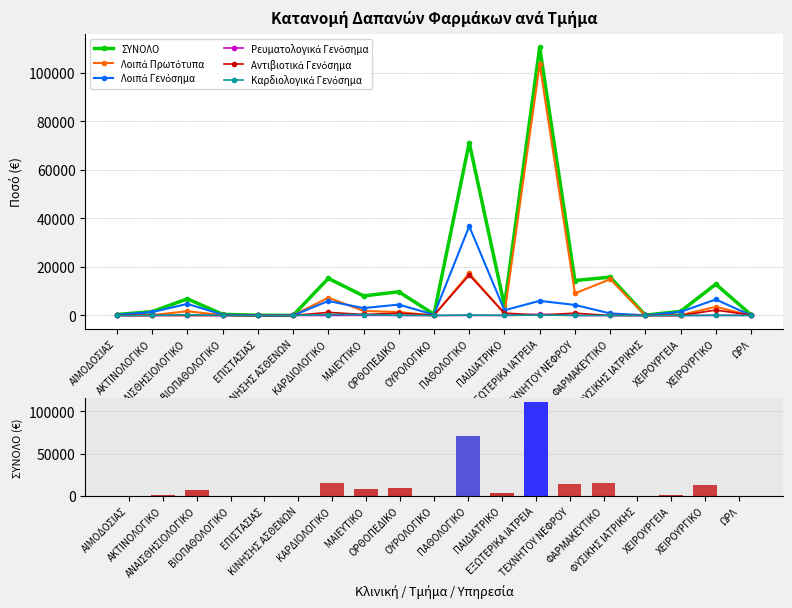

What is the highest value of the ΣΥΝΟΛΟ series?

110458.7